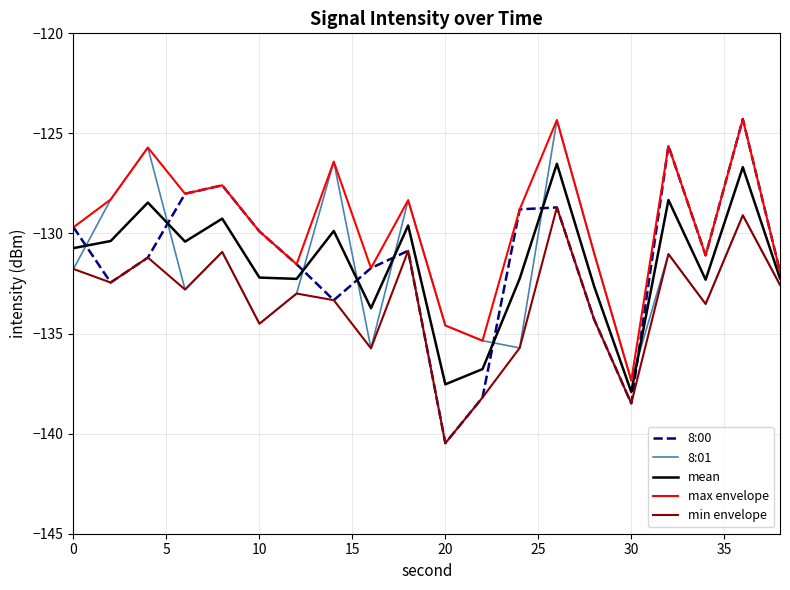

What is the greatest value displayed?

-124.3